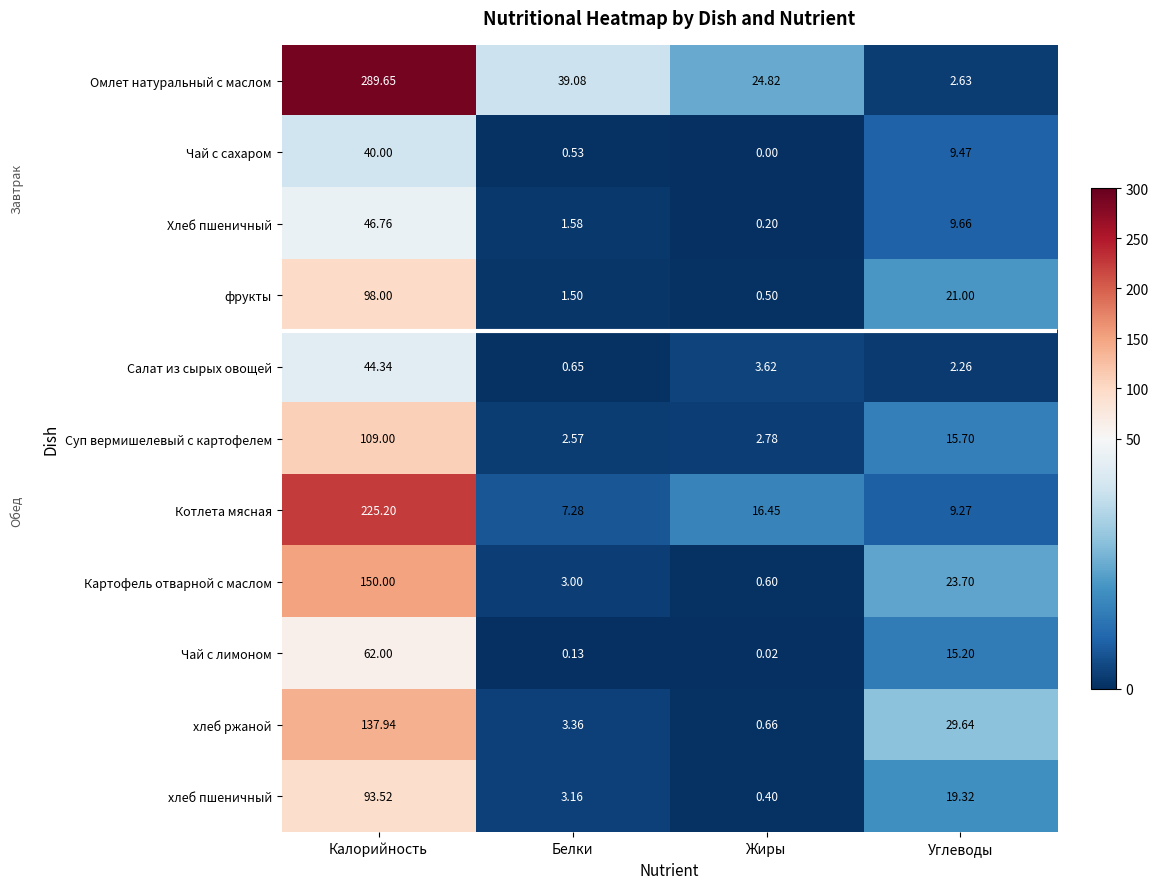

Which series has the largest range (max minus min)?

Омлет натуральный с маслом